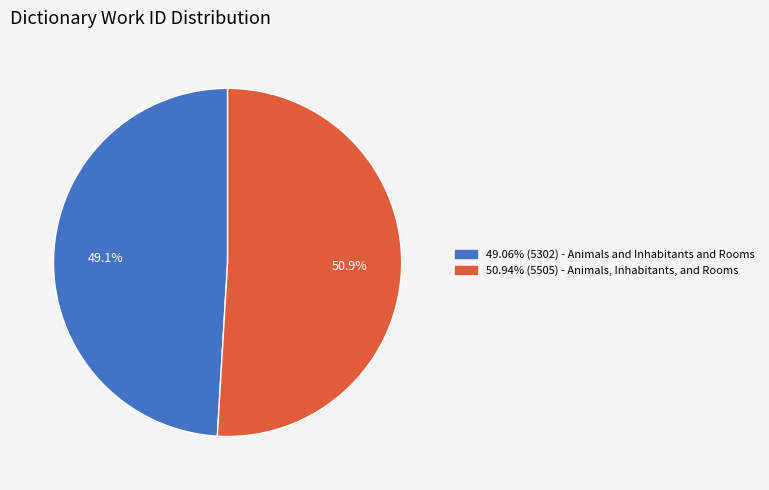

Is there any slice that represents more than half of the pie?

Yes